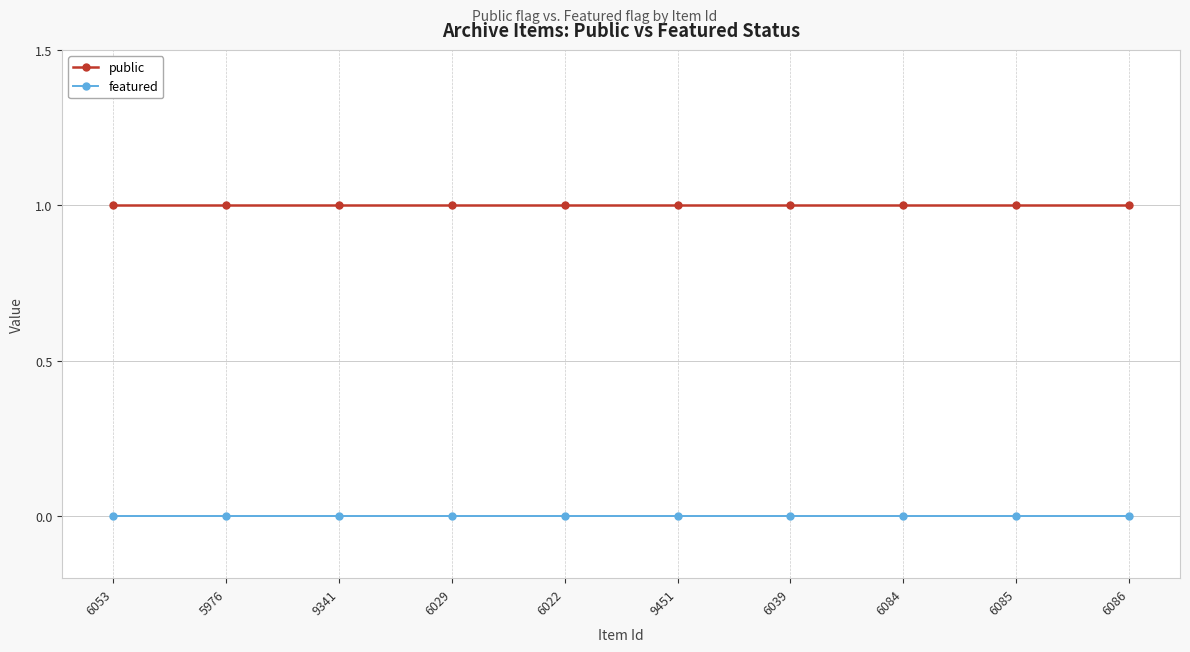

Is the value of featured at 6086 greater than the value of public at 6085?

No